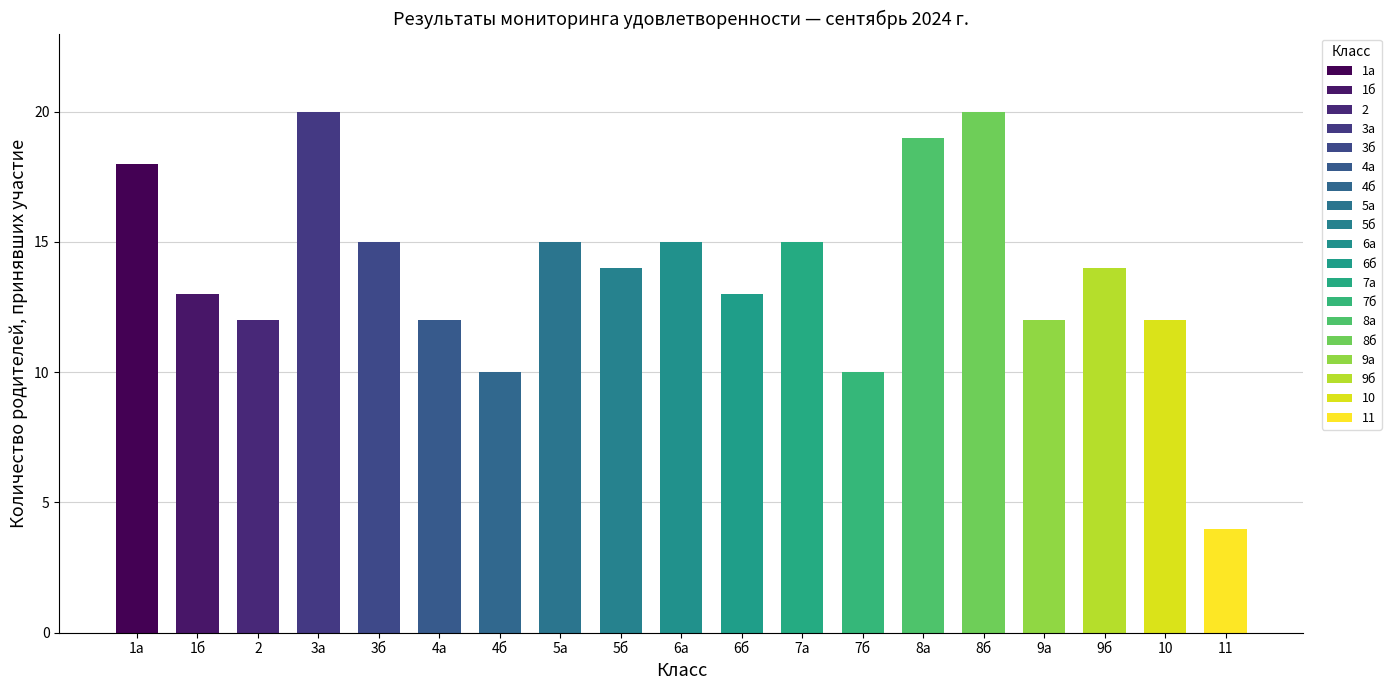

At which category is the sum across all series the highest?

8б